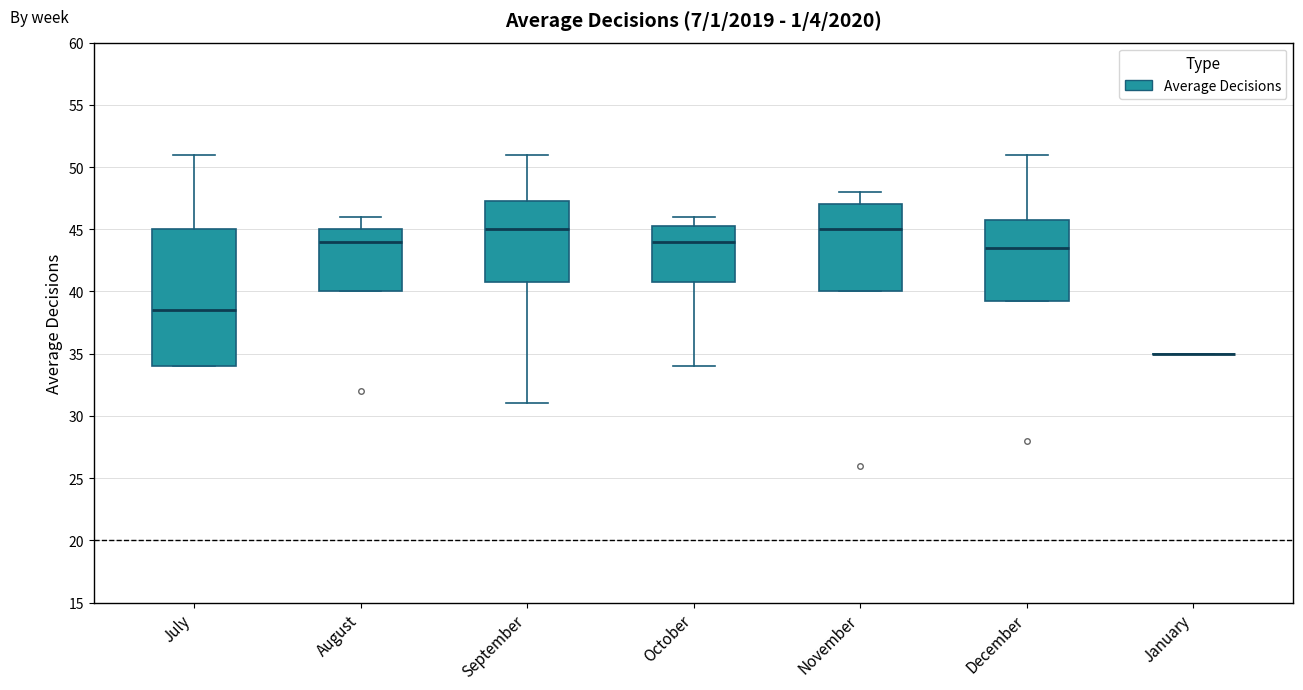

Reading left to right, transcribe this box plot: for each box, give where its median line is, the range the box spans, and where its two whiskers end, as read against the y-axis. The values are not printed on the chart, so give them approximately, as read against the axis.

July: median 38.5, box 34.0 to 45.0, whiskers 34.0 to 51.0
August: median 44.0, box 40.0 to 45.0, whiskers 40.0 to 46.0
September: median 45.0, box 41.0 to 47.5, whiskers 31.0 to 51.0
October: median 44.0, box 41.0 to 45.5, whiskers 34.0 to 46.0
November: median 45.0, box 40.0 to 47.0, whiskers 40.0 to 48.0
December: median 43.5, box 39.5 to 46.0, whiskers 39.5 to 51.0
January: box collapsed to a line at 35.0, whiskers 35.0 to 35.0